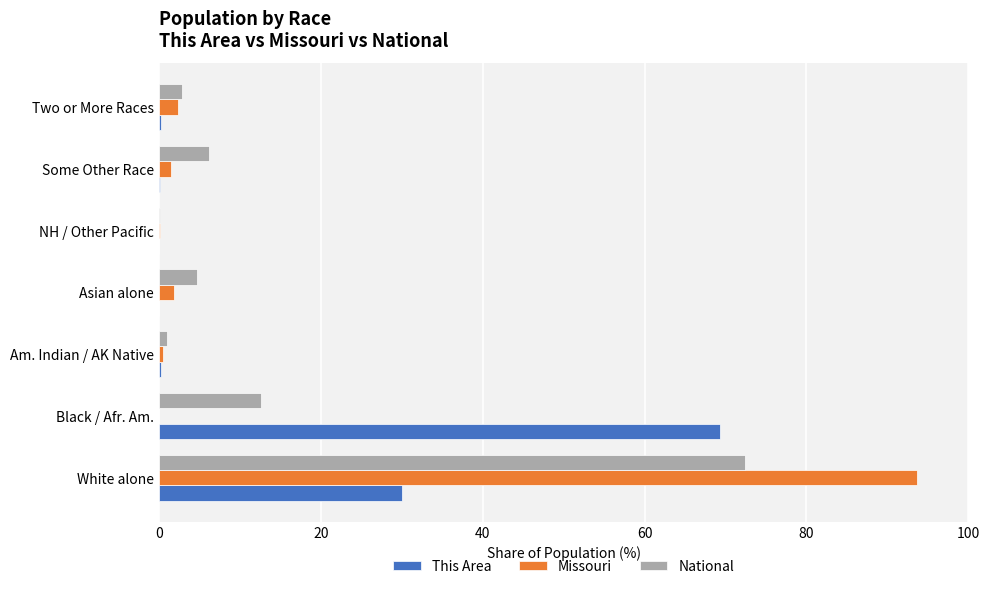

The National series shows 6.2 at Some Other Race. True or false?

True